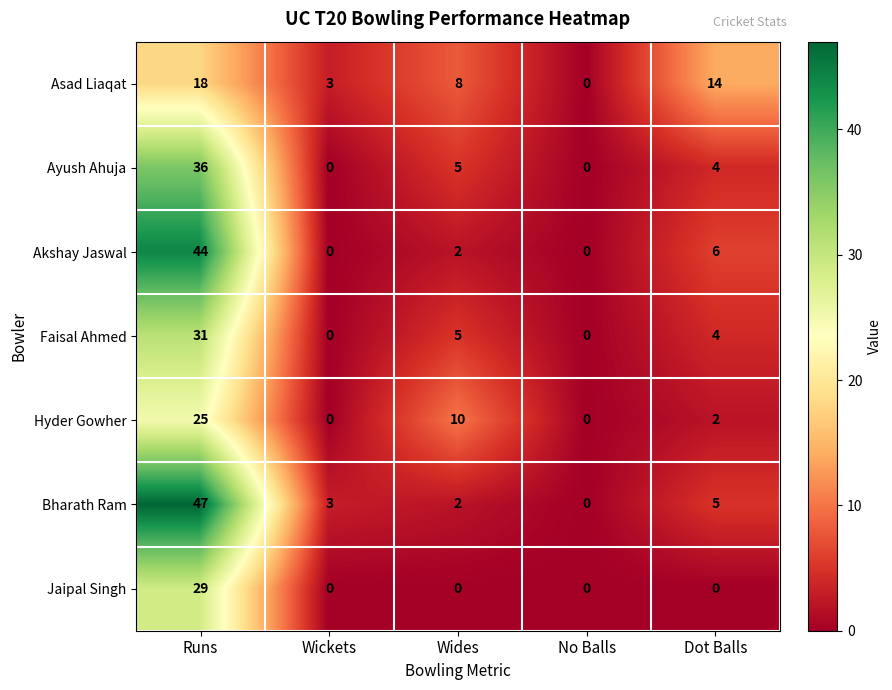

Where is Hyder Gowher nearest to the value 12?

Wides